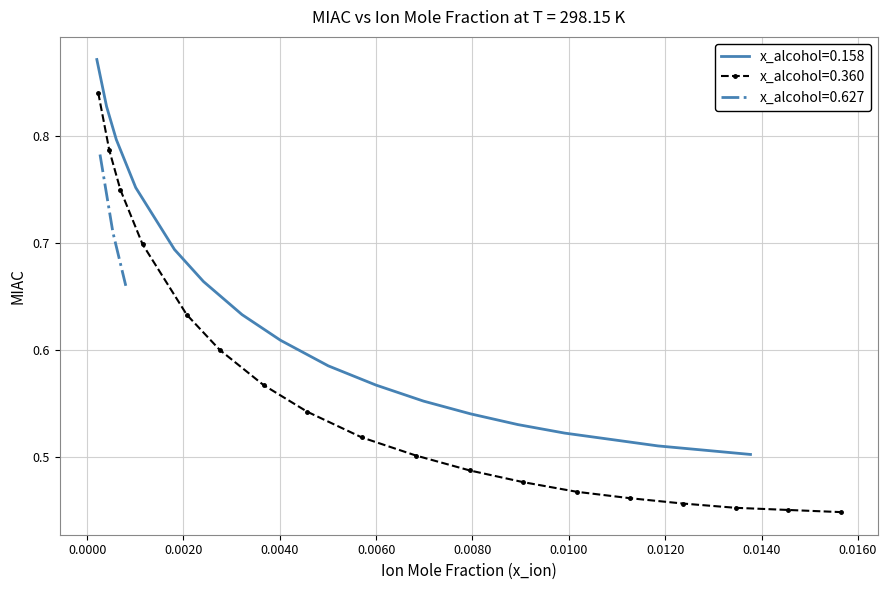

True or false: x_alcohol=0.158 and x_alcohol=0.360 cross at least once.

False